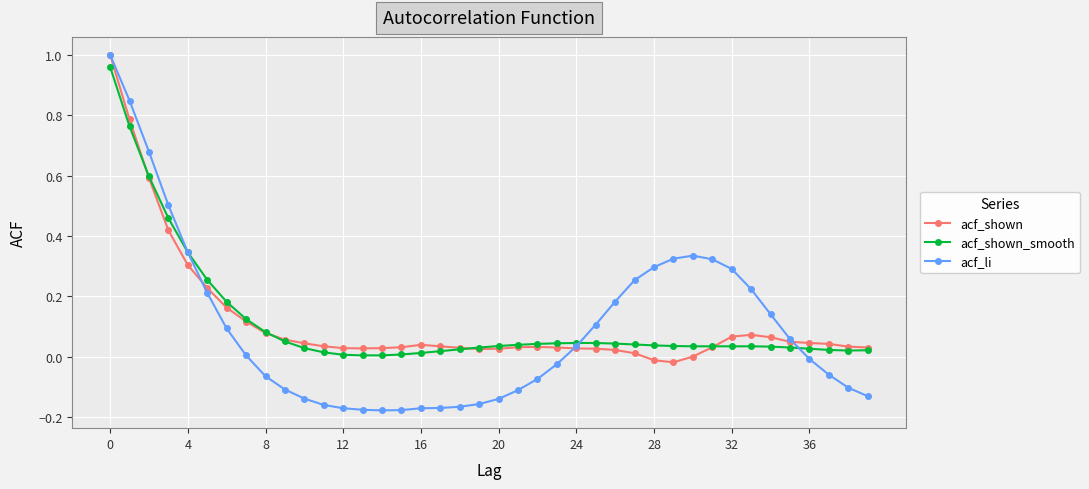

Which series has the widest spread of values?

acf_li